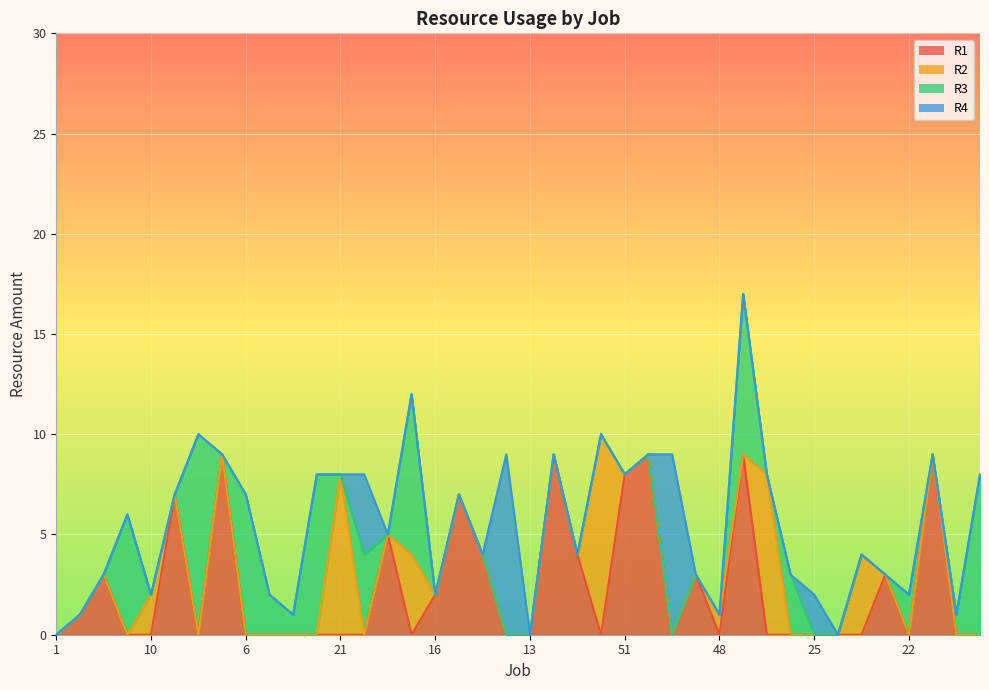

Reading left to right, list all the values displayed in this chart.

R1: 1=0	2=1	3=3	4=0	10=0	18=7	30=0	5=9	6=0	8=0	14=0	20=0	21=0	23=0	36=5	26=0	16=2	33=7	34=4	46=0	13=0	28=9	11=4	77=0	51=8	19=9	9=0	24=3	48=0	12=9	13=0	50=0	25=0	40=0	72=0	24=3	22=0	15=9	72=0	38=0
R2: 1=0	2=0	3=0	4=0	10=2	18=0	30=0	5=0	6=0	8=0	14=0	20=0	21=8	23=0	36=0	26=4	16=0	33=0	34=0	46=0	13=0	28=0	11=0	77=10	51=0	19=0	9=0	24=0	48=1	12=0	13=8	50=0	25=0	40=0	72=4	24=0	22=0	15=0	72=0	38=0
R3: 1=0	2=0	3=0	4=6	10=0	18=0	30=10	5=0	6=7	8=2	14=1	20=8	21=0	23=4	36=0	26=8	16=0	33=0	34=0	46=0	13=0	28=0	11=0	77=0	51=0	19=0	9=0	24=0	48=0	12=8	13=0	50=3	25=0	40=0	72=0	24=0	22=2	15=0	72=1	38=8
R4: 1=0	2=0	3=0	4=0	10=0	18=0	30=0	5=0	6=0	8=0	14=0	20=0	21=0	23=4	36=0	26=0	16=0	33=0	34=0	46=9	13=0	28=0	11=0	77=0	51=0	19=0	9=9	24=0	48=0	12=0	13=0	50=0	25=2	40=0	72=0	24=0	22=0	15=0	72=0	38=0